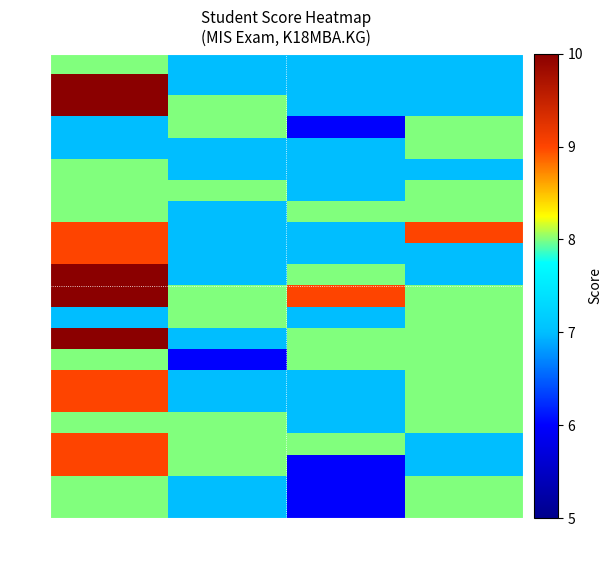

Reading left to right, what are all the values shown in this chart?

1: A (DIQHP)=8	Q (DIQHP)=7	M (DIQHP)=7	G (DIQHP)=7
2: A (DIQHP)=10	Q (DIQHP)=7	M (DIQHP)=7	G (DIQHP)=7
3: A (DIQHP)=10	Q (DIQHP)=8	M (DIQHP)=7	G (DIQHP)=7
4: A (DIQHP)=7	Q (DIQHP)=8	M (DIQHP)=6	G (DIQHP)=8
5: A (DIQHP)=7	Q (DIQHP)=7	M (DIQHP)=7	G (DIQHP)=8
6: A (DIQHP)=8	Q (DIQHP)=7	M (DIQHP)=7	G (DIQHP)=7
7: A (DIQHP)=8	Q (DIQHP)=8	M (DIQHP)=7	G (DIQHP)=8
8: A (DIQHP)=8	Q (DIQHP)=7	M (DIQHP)=8	G (DIQHP)=8
9: A (DIQHP)=9	Q (DIQHP)=7	M (DIQHP)=7	G (DIQHP)=9
10: A (DIQHP)=9	Q (DIQHP)=7	M (DIQHP)=7	G (DIQHP)=7
11: A (DIQHP)=10	Q (DIQHP)=7	M (DIQHP)=8	G (DIQHP)=7
12: A (DIQHP)=10	Q (DIQHP)=8	M (DIQHP)=9	G (DIQHP)=8
13: A (DIQHP)=7	Q (DIQHP)=8	M (DIQHP)=7	G (DIQHP)=8
14: A (DIQHP)=10	Q (DIQHP)=7	M (DIQHP)=8	G (DIQHP)=8
15: A (DIQHP)=8	Q (DIQHP)=6	M (DIQHP)=8	G (DIQHP)=8
16: A (DIQHP)=9	Q (DIQHP)=7	M (DIQHP)=7	G (DIQHP)=8
17: A (DIQHP)=9	Q (DIQHP)=7	M (DIQHP)=7	G (DIQHP)=8
18: A (DIQHP)=8	Q (DIQHP)=8	M (DIQHP)=7	G (DIQHP)=8
19: A (DIQHP)=9	Q (DIQHP)=8	M (DIQHP)=8	G (DIQHP)=7
20: A (DIQHP)=9	Q (DIQHP)=8	M (DIQHP)=6	G (DIQHP)=7
21: A (DIQHP)=8	Q (DIQHP)=7	M (DIQHP)=6	G (DIQHP)=8
22: A (DIQHP)=8	Q (DIQHP)=7	M (DIQHP)=6	G (DIQHP)=8